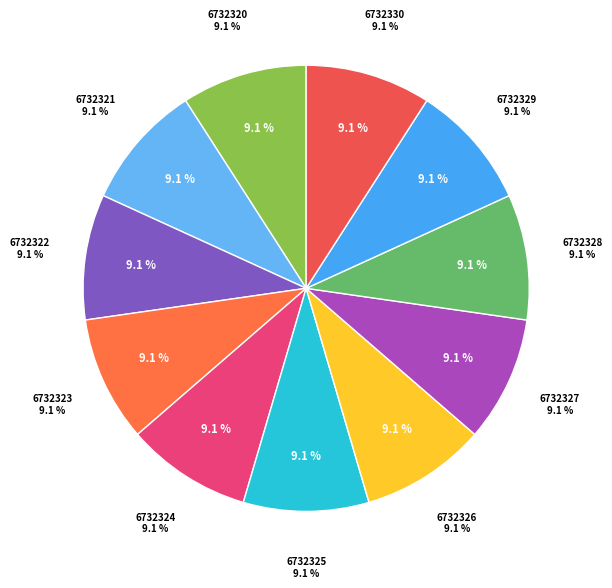

Is the sum of 6732325 and 6732321 greater than half?

No